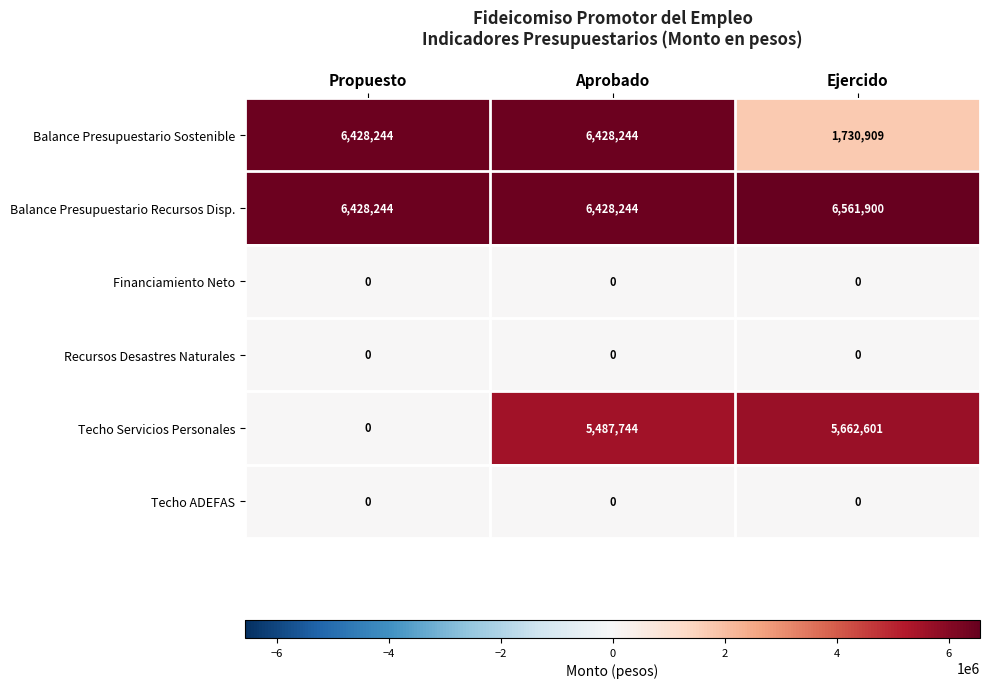

At which category is the sum across all series the highest?

Aprobado